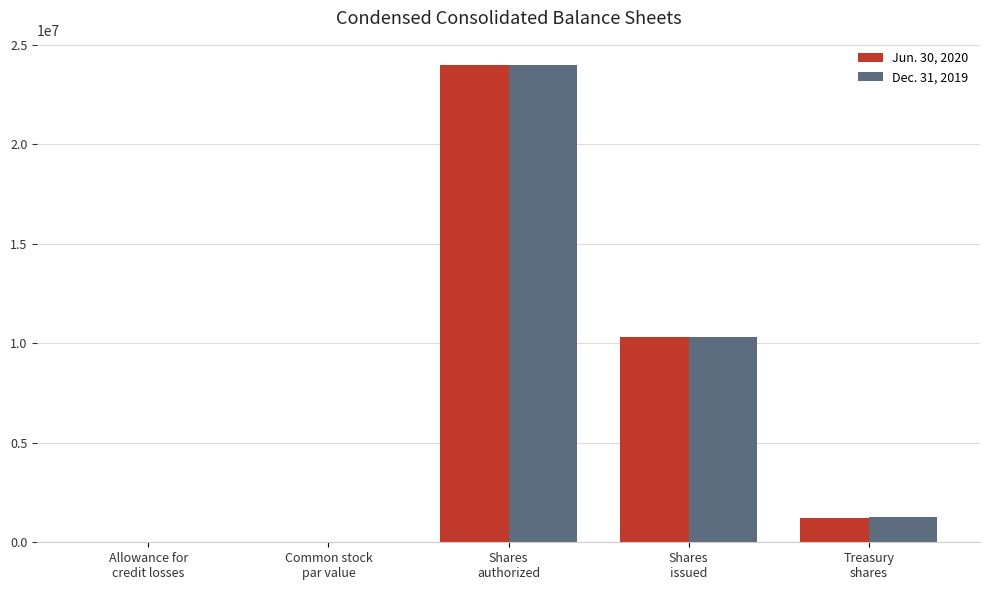

What is the maximum value shown in the chart?

24000000